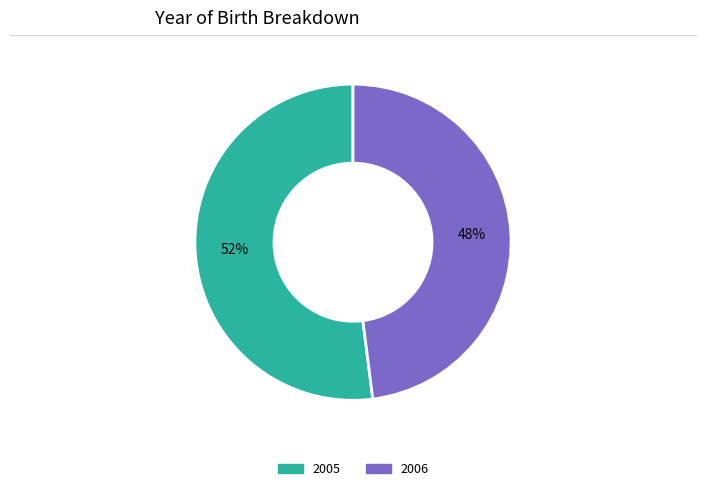

Does any single category account for the majority?

Yes